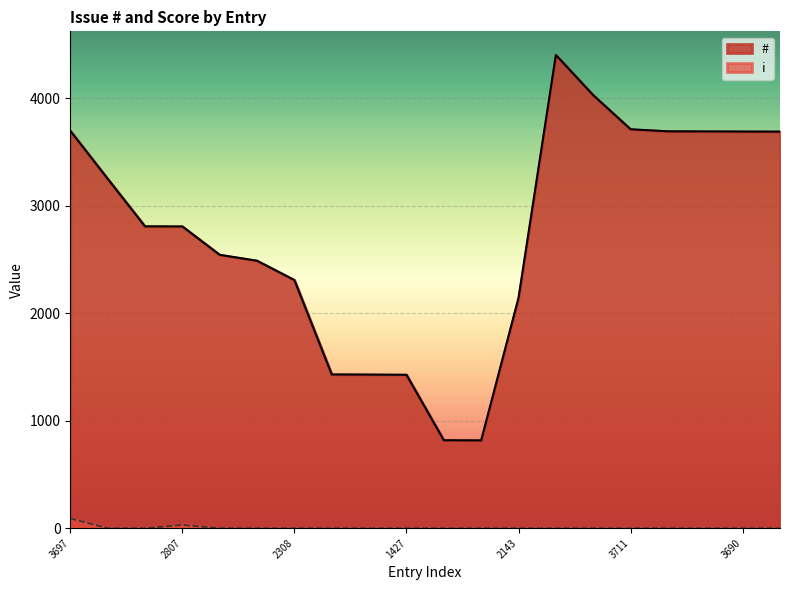

Which series has the largest range (max minus min)?

#